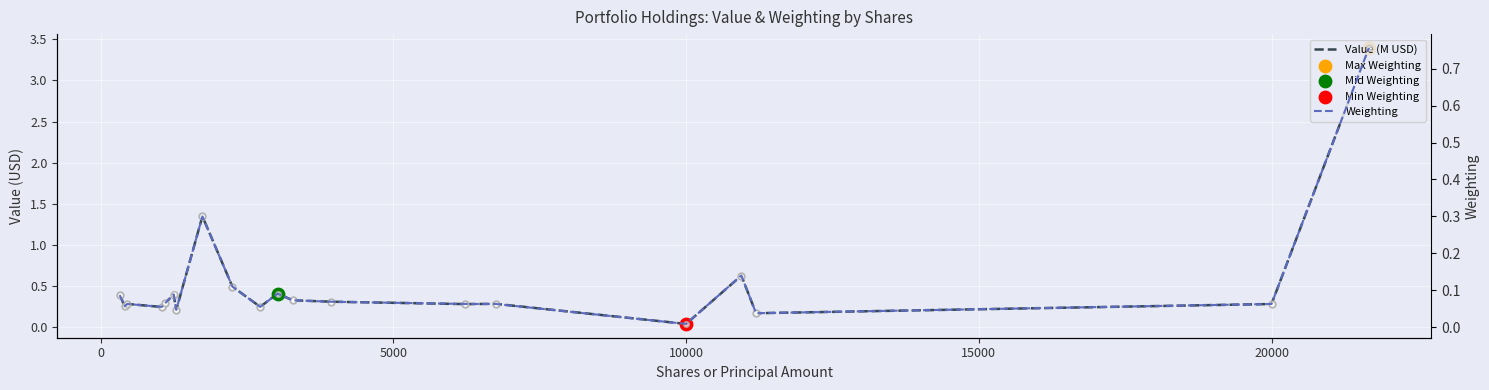

Is the value of Value (M USD) at 13 greater than the value of Weighting at −5000?

Yes